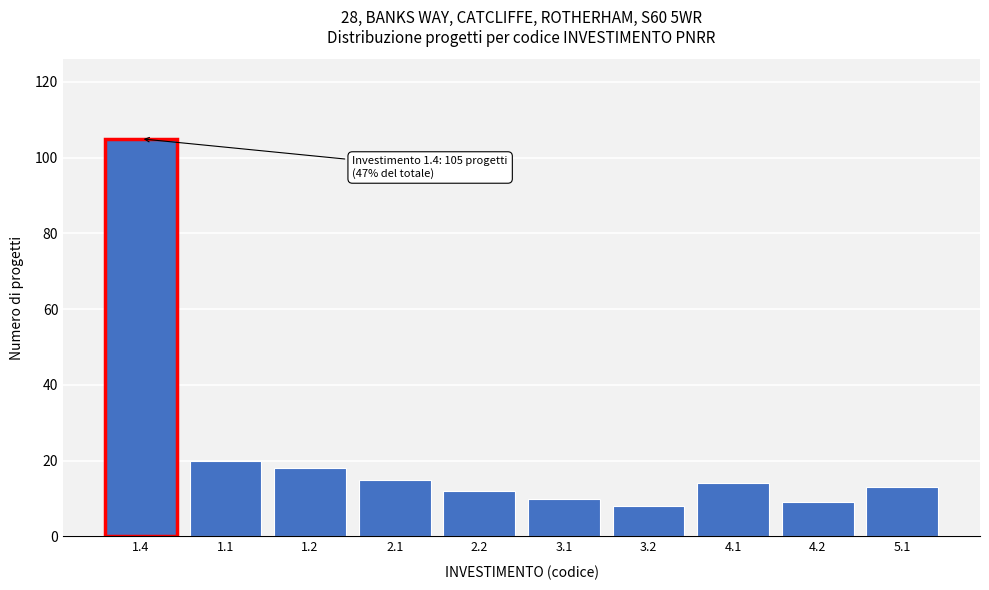

Reading left to right, extract all data points from this chart.

105	20	18	15	12	10	8	14	9	13